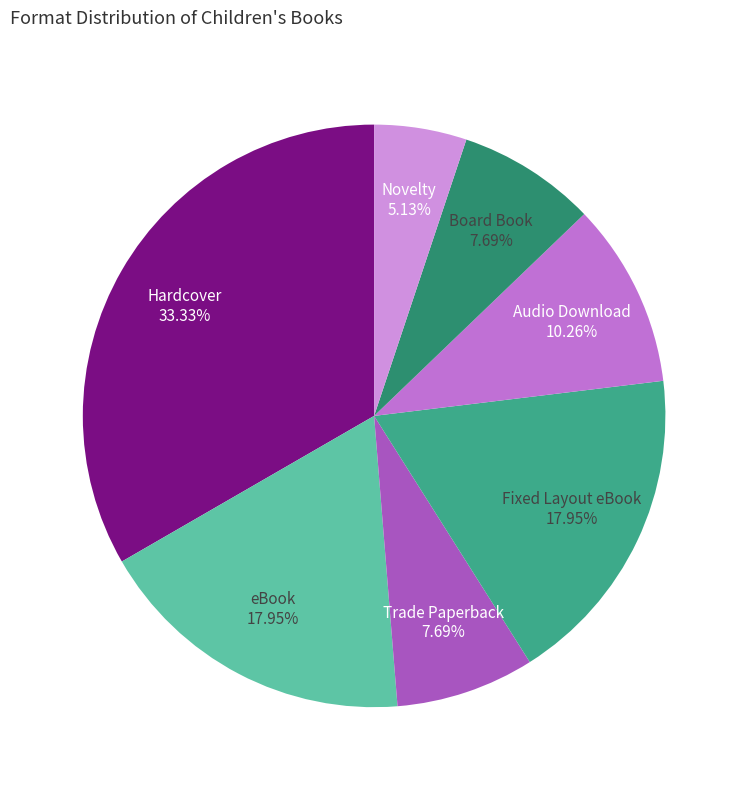

How many segments does this pie chart have?

7